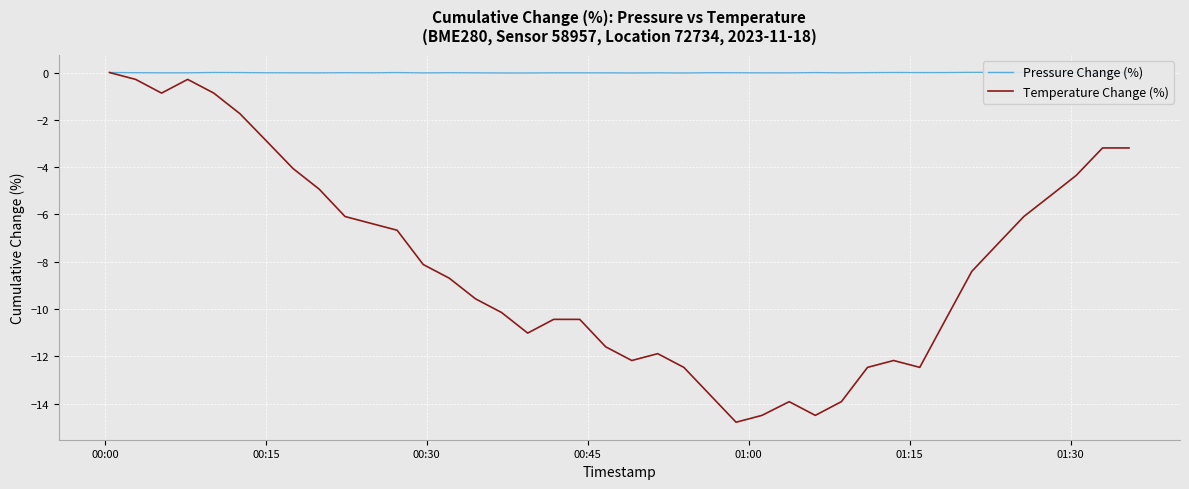

How many interior local peaks does the Temperature Change (%) series have?

4